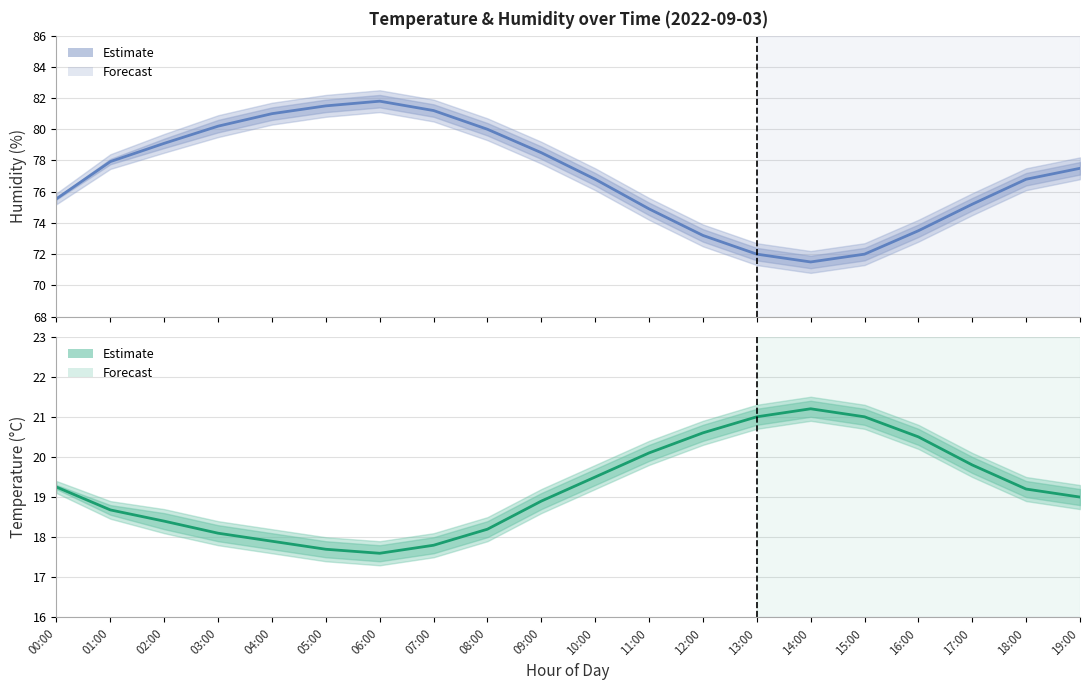

What is the approximate value of temperature at 10:00?

19.5